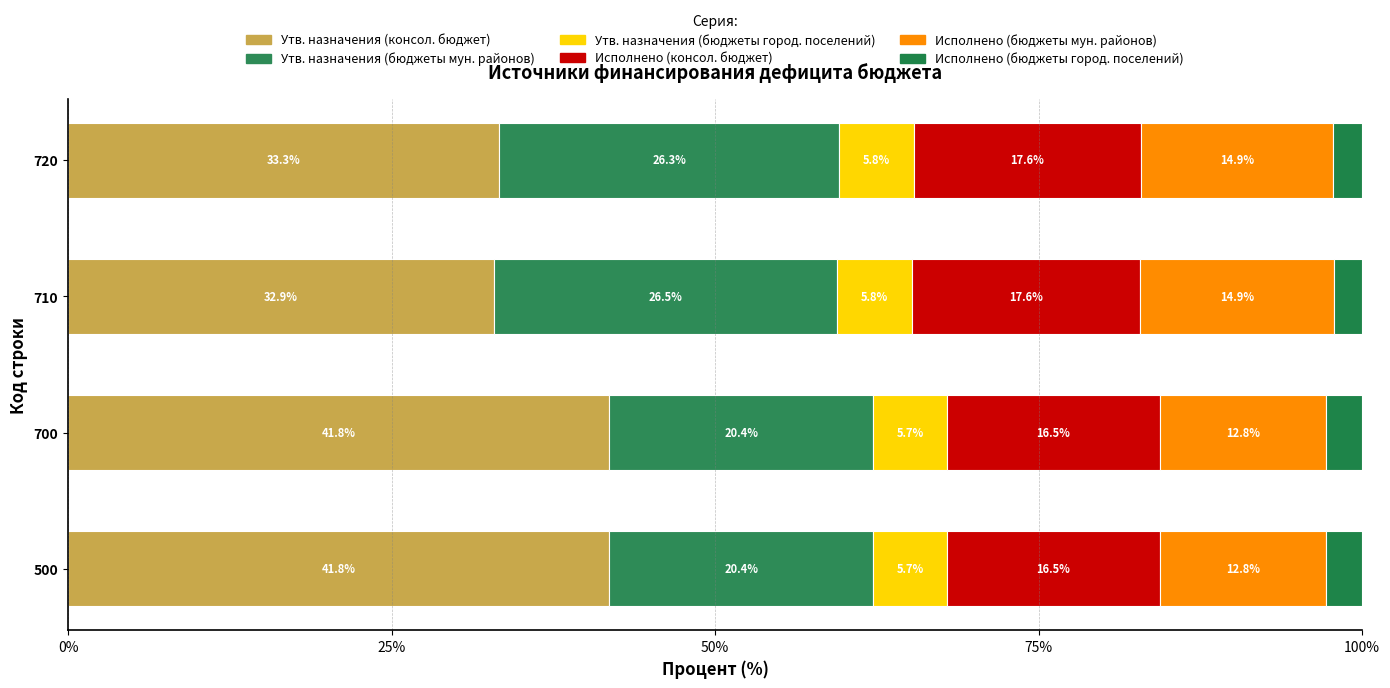

Count the number of data series in this chart.

6